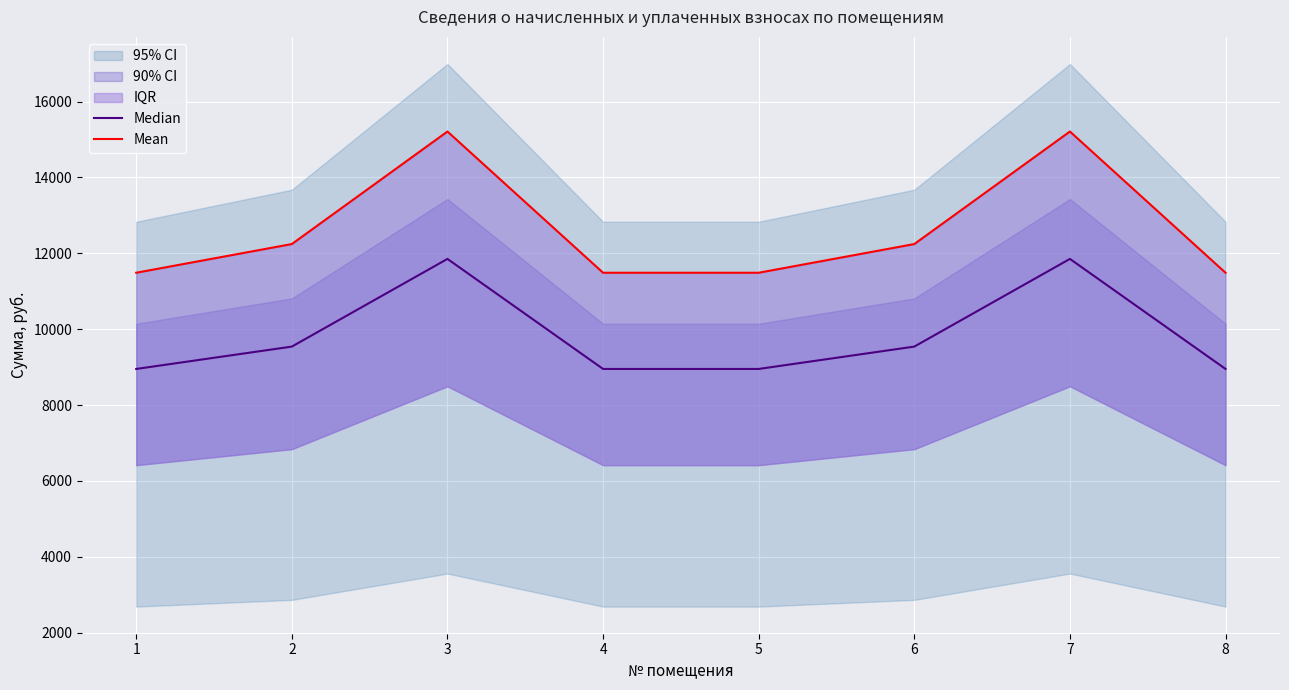

The value of Median at 2 is 9540.7. True or false?

True